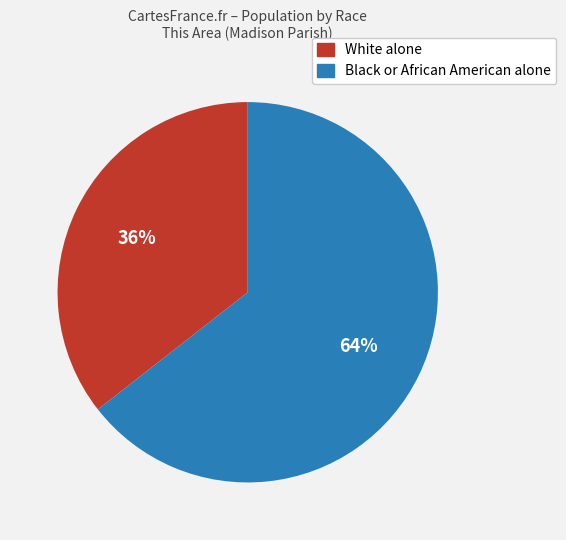

What is the smallest slice in the pie chart?

White alone